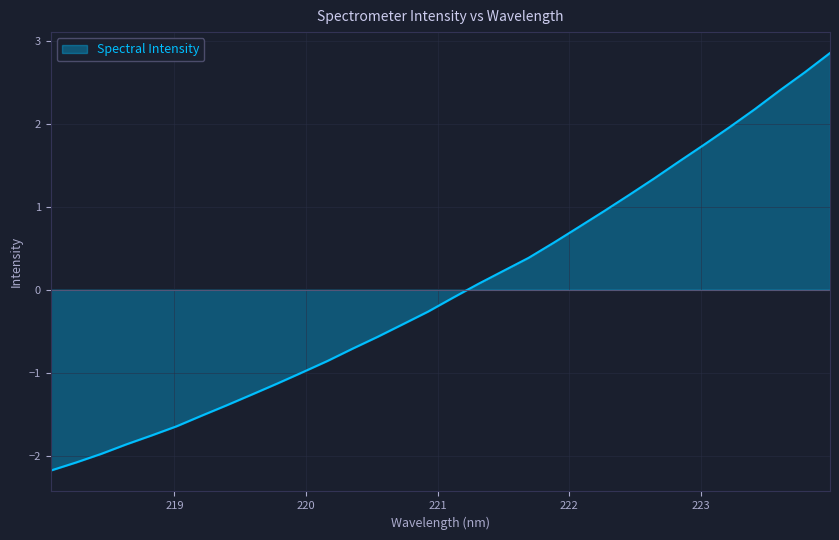

Count the number of categories in the chart.

32